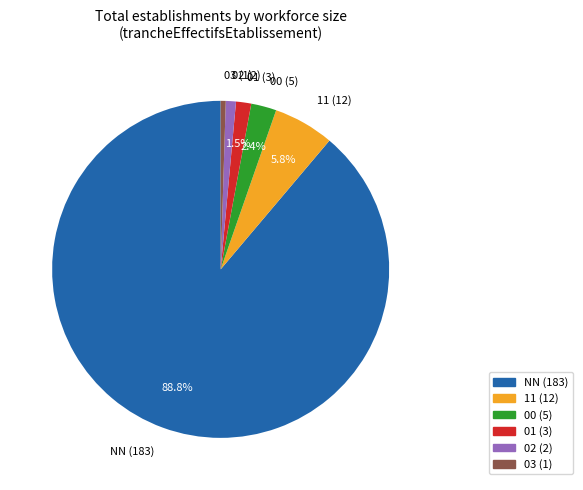

To the nearest percent, what is the difference between the largest and smallest slice percentages?

88%